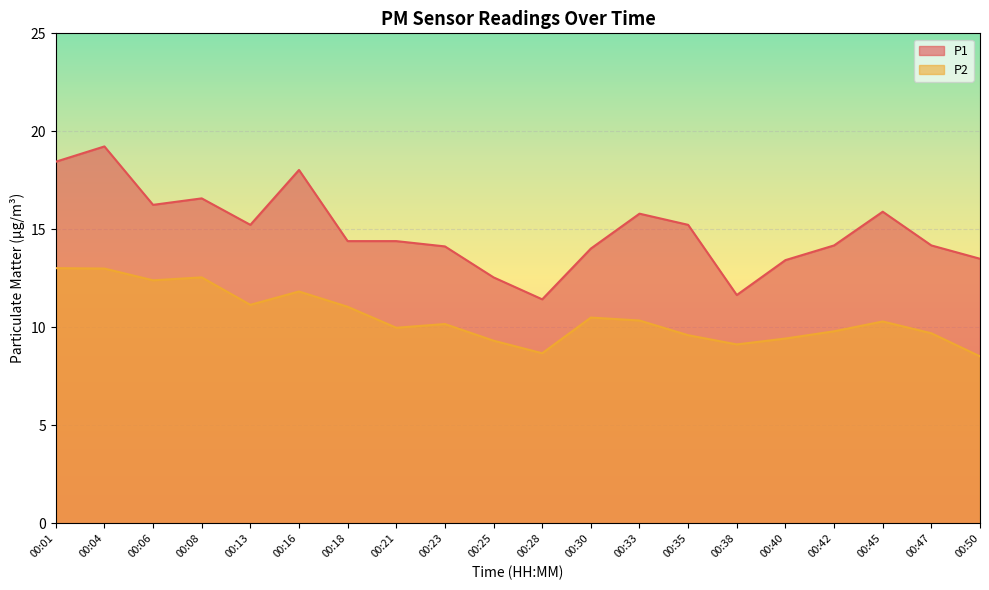

Reading left to right, extract all data points from this chart.

P1: 18.4	19.2	16.2	16.6	15.2	18.0	14.4	14.4	14.1	12.6	11.4	14.0	15.8	15.2	11.7	13.4	14.2	15.9	14.2	13.5
P2: 13.0	13.0	12.4	12.6	11.2	11.8	11.1	10.0	10.2	9.3	8.7	10.5	10.3	9.6	9.1	9.4	9.8	10.3	9.7	8.5